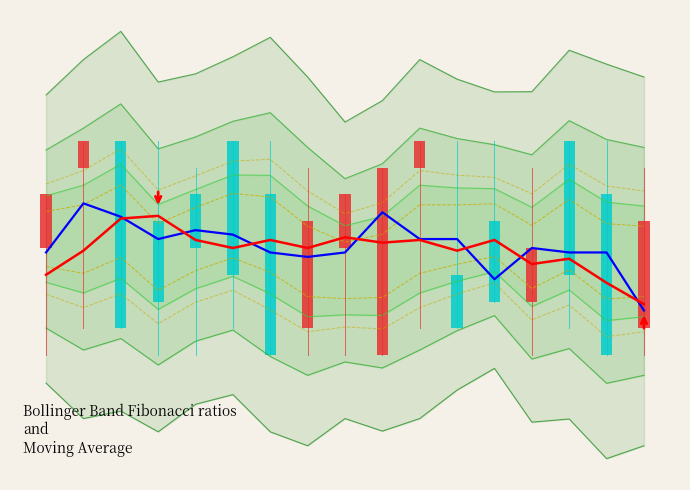

Does the chart contain any negative values?

No